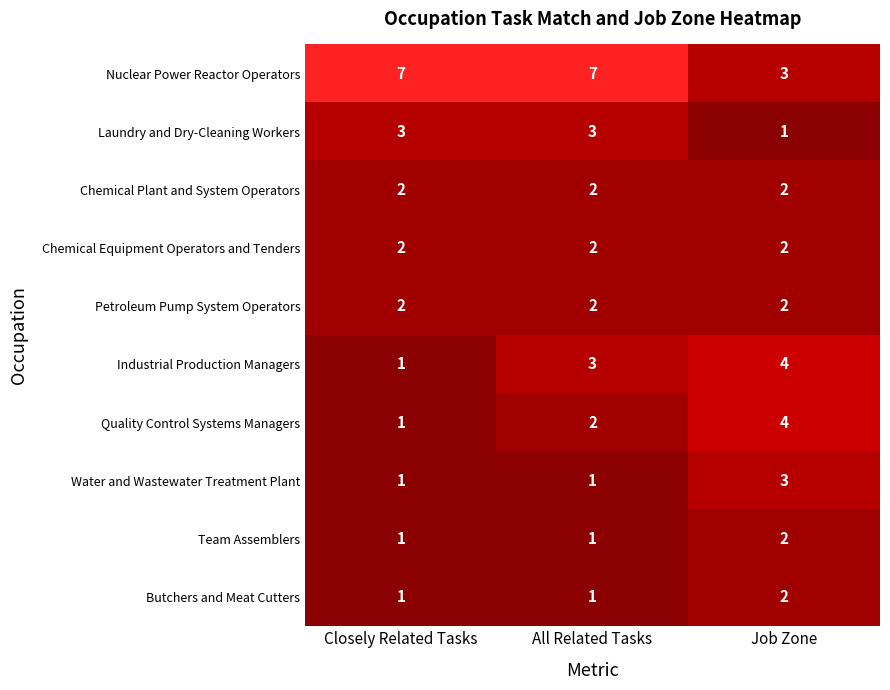

What is the difference between the maximum and minimum values in the Industrial Production Managers series?

3